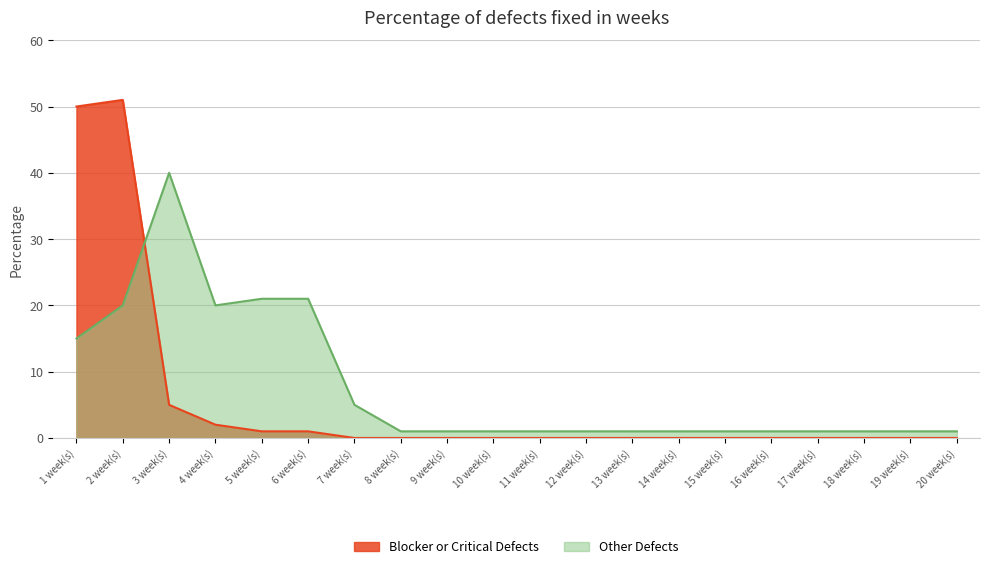

True or false: Other Defects has more than 0 points higher than both neighbors.

True